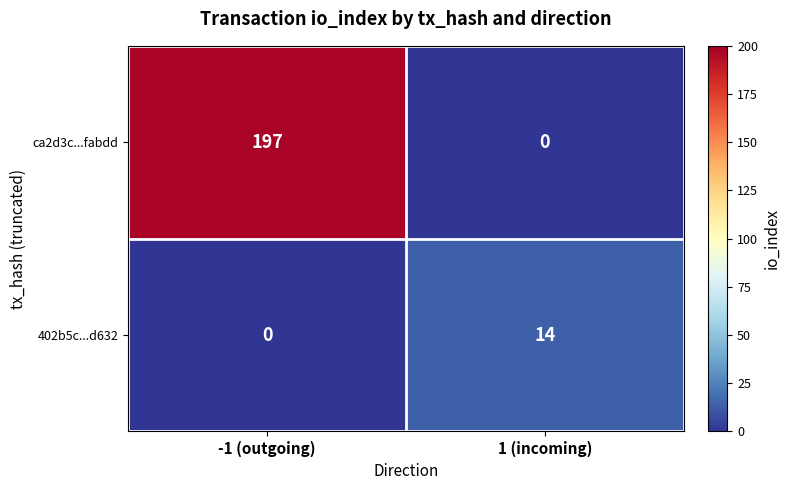

Reading left to right, what are all the values shown in this chart?

ca2d3c...fabdd: 197	0
402b5c...d632: 0	14